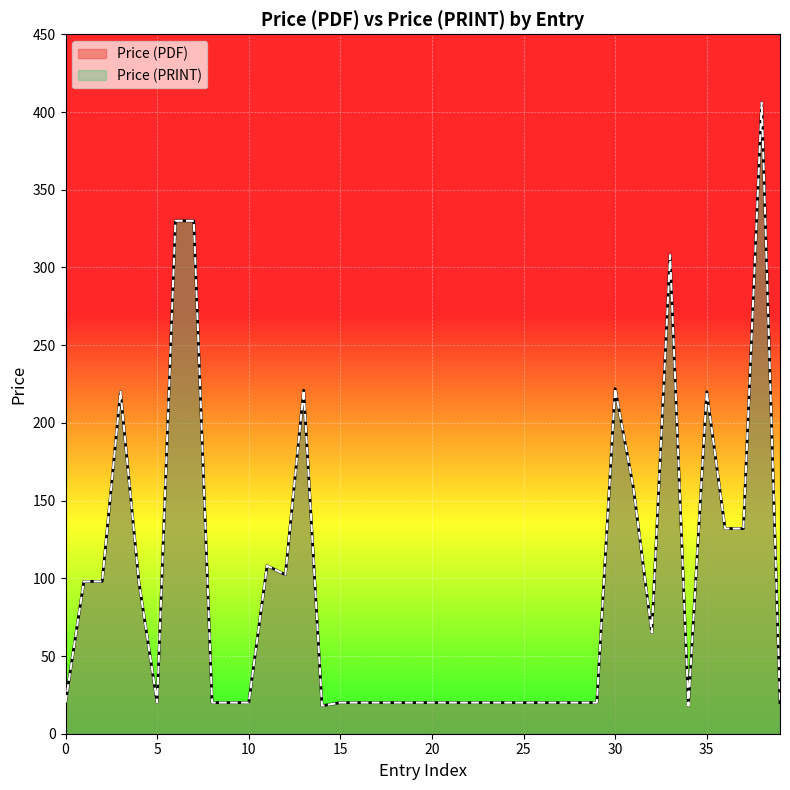

Does the chart display data point markers on the line(s)?

No